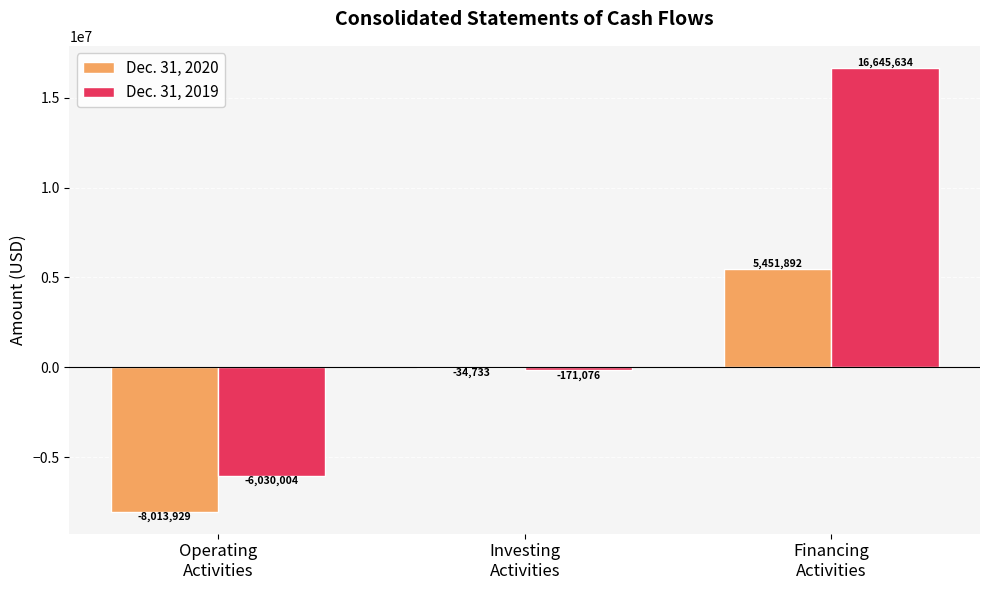

Which series changed the most between Investing
Activities and Financing
Activities?

Dec. 31, 2019